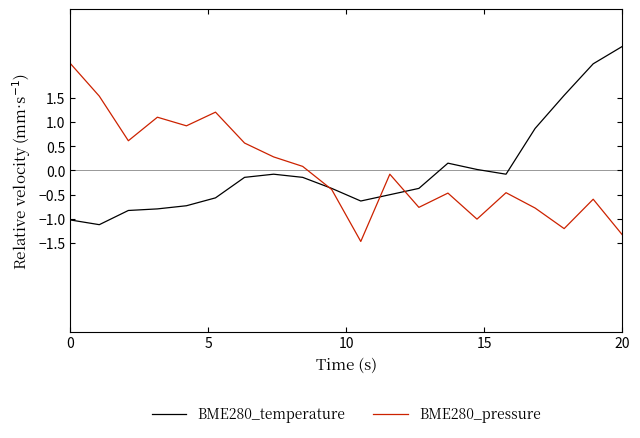

What is the minimum value shown in the chart?

-1.5